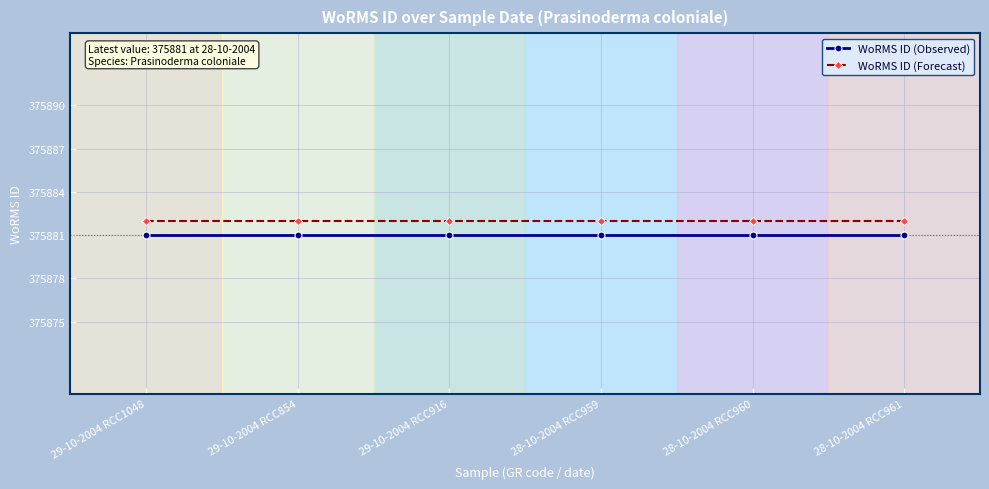

What is the value of the WoRMS ID (Observed) point at the 1st from the left?

375881